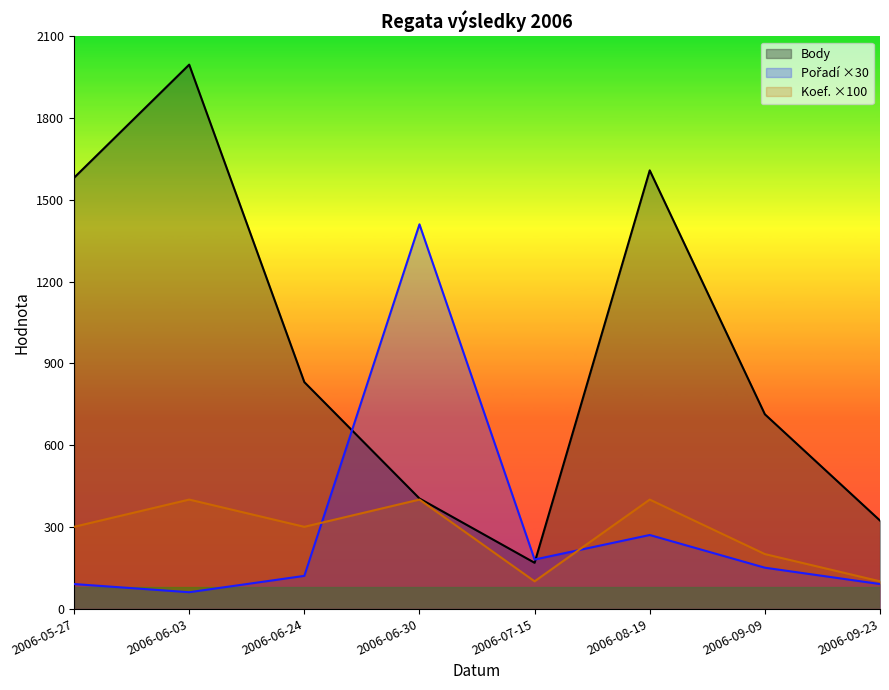

What are all the series names shown in the legend?

Body, Pořadí, Koef.